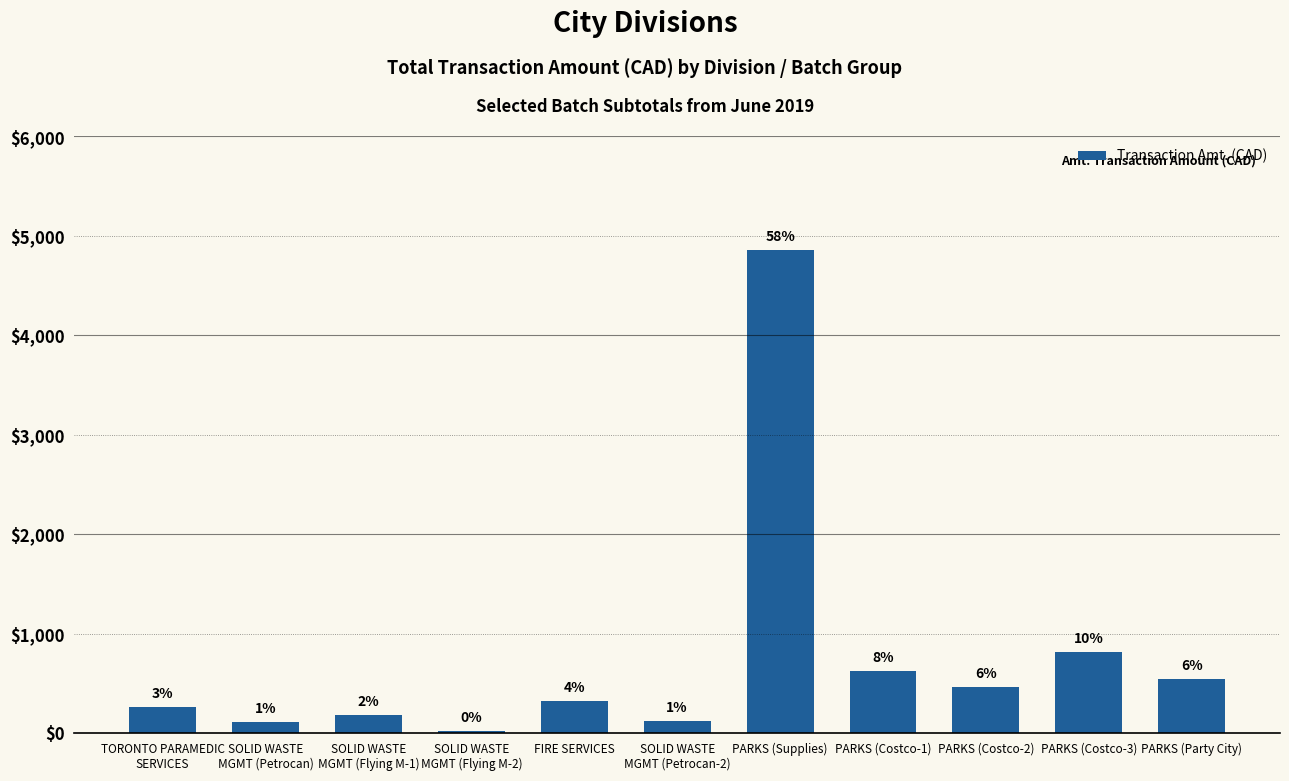

What is the approximate value at FIRE SERVICES?

324.2